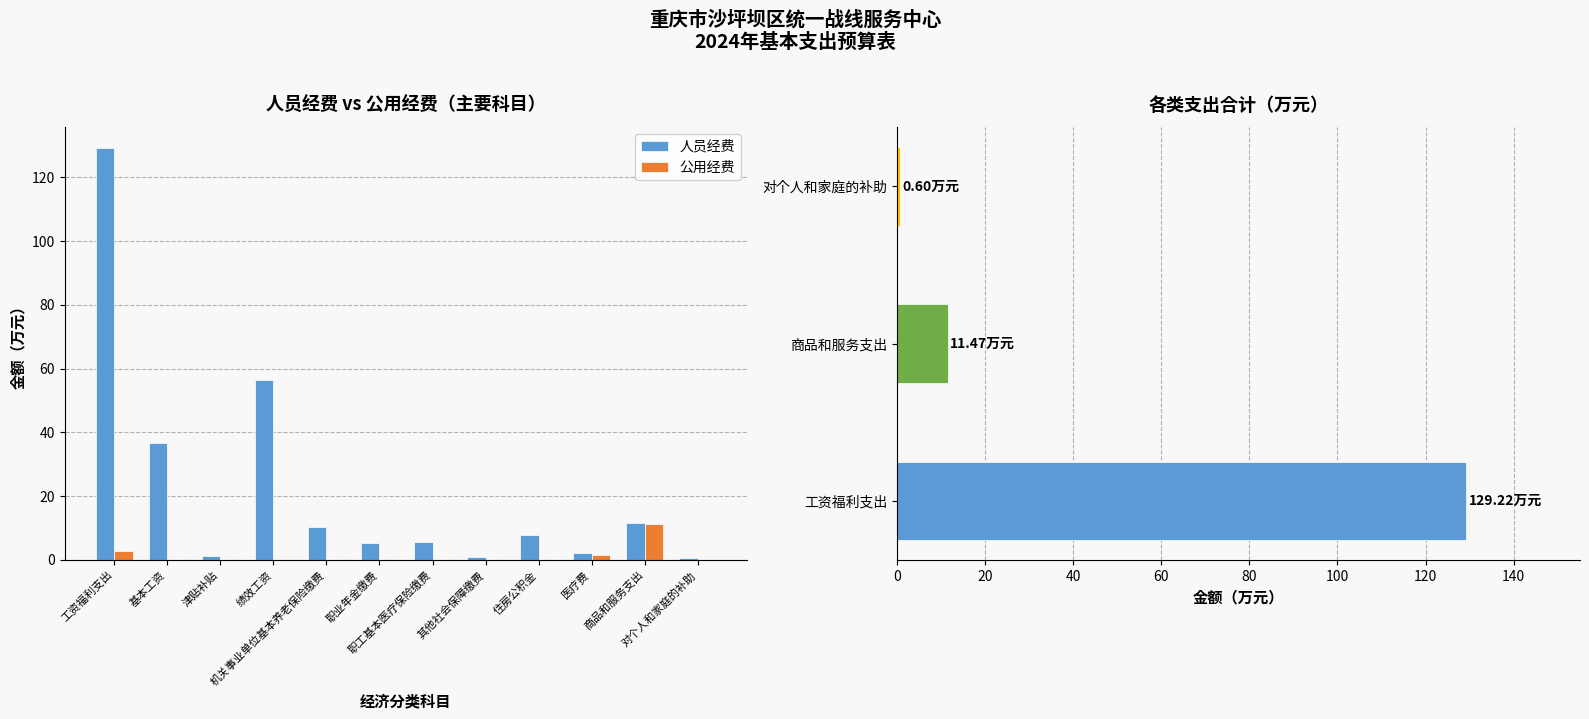

What are all the series names shown in the legend?

人员经费, 公用经费